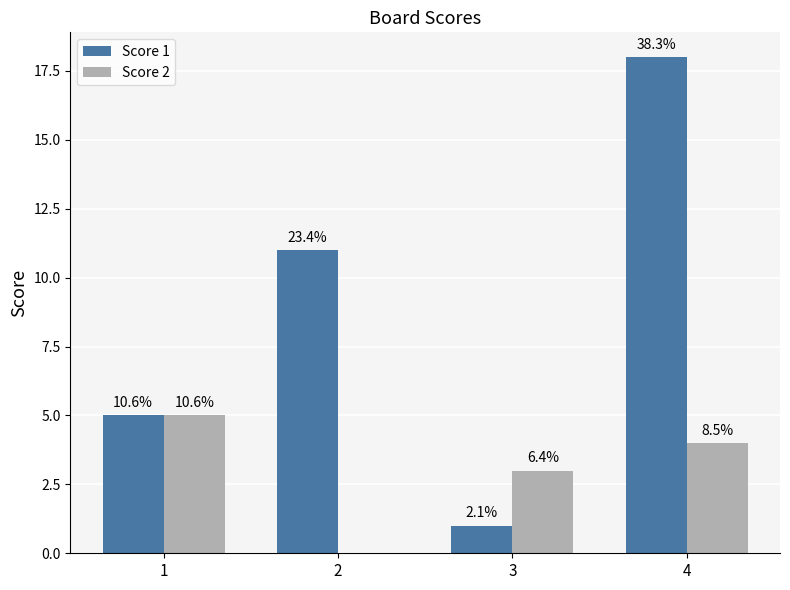

Reading left to right, list all the values displayed in this chart.

Score 1: 5	11	1	18
Score 2: 5	0	3	4